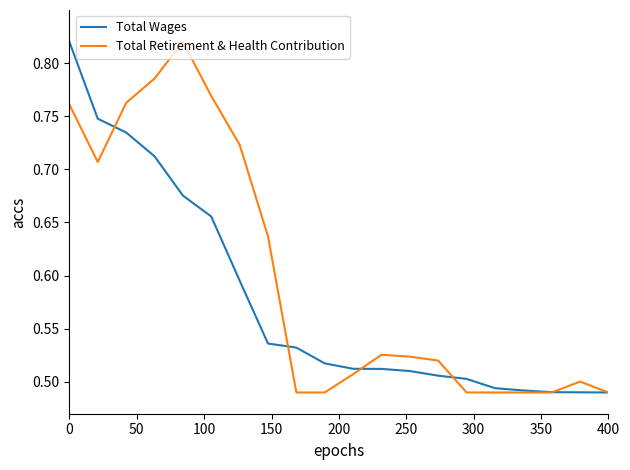

How many lines are shown in the chart?

2